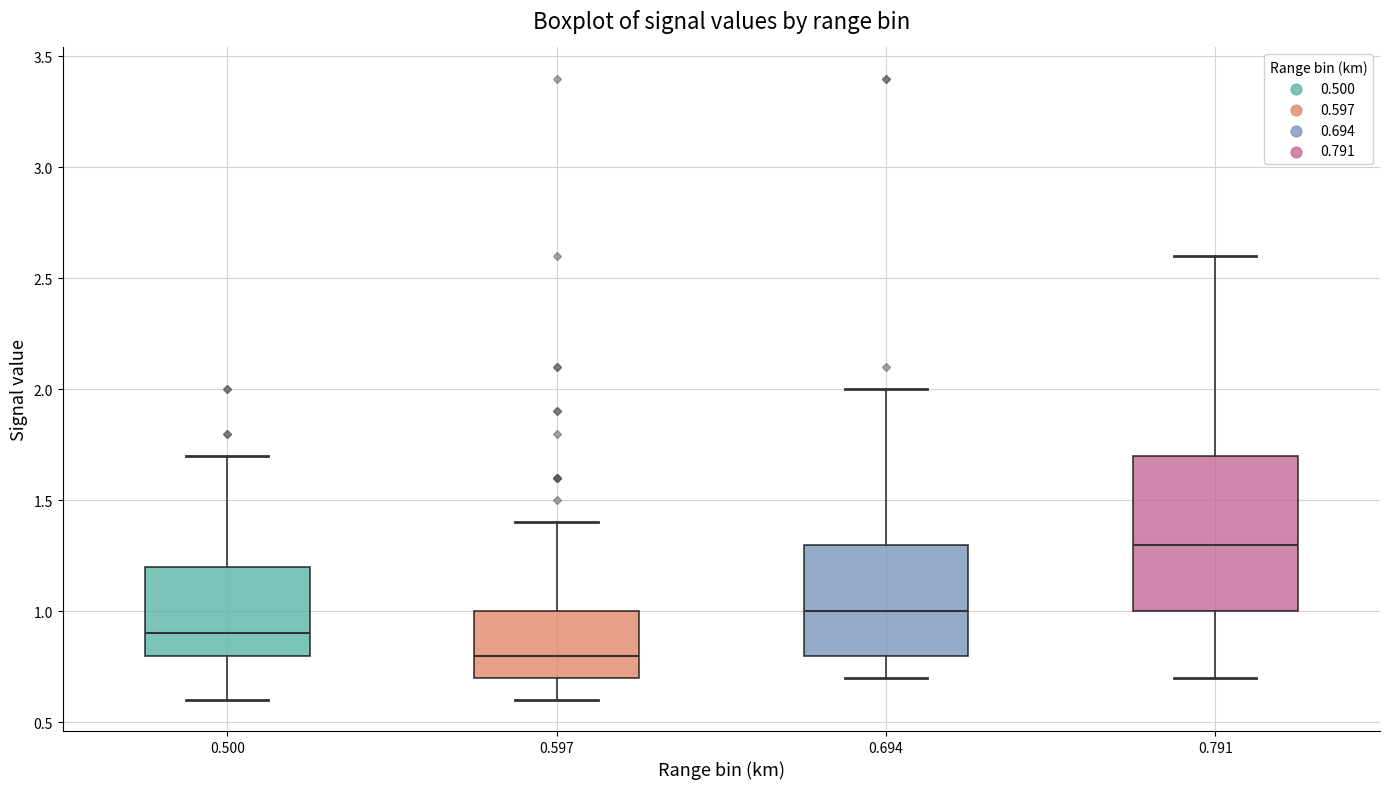

Which box is the tallest, from its lower edge to its upper edge?

0.791